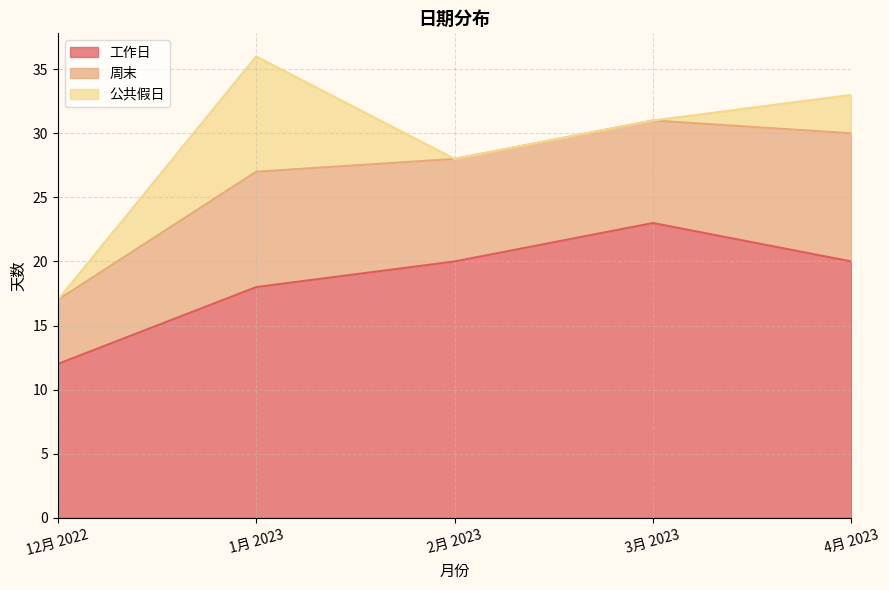

What is the approximate value of 周末 at 3月 2023?

8